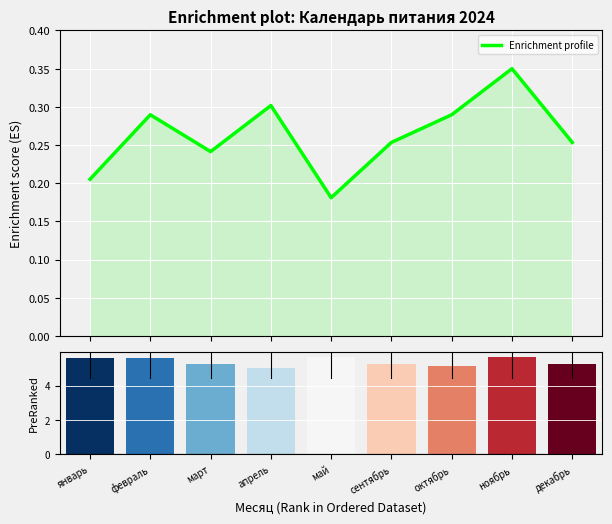

How many Ranked list metric (PreRanked) values are between 5 and 6?

9